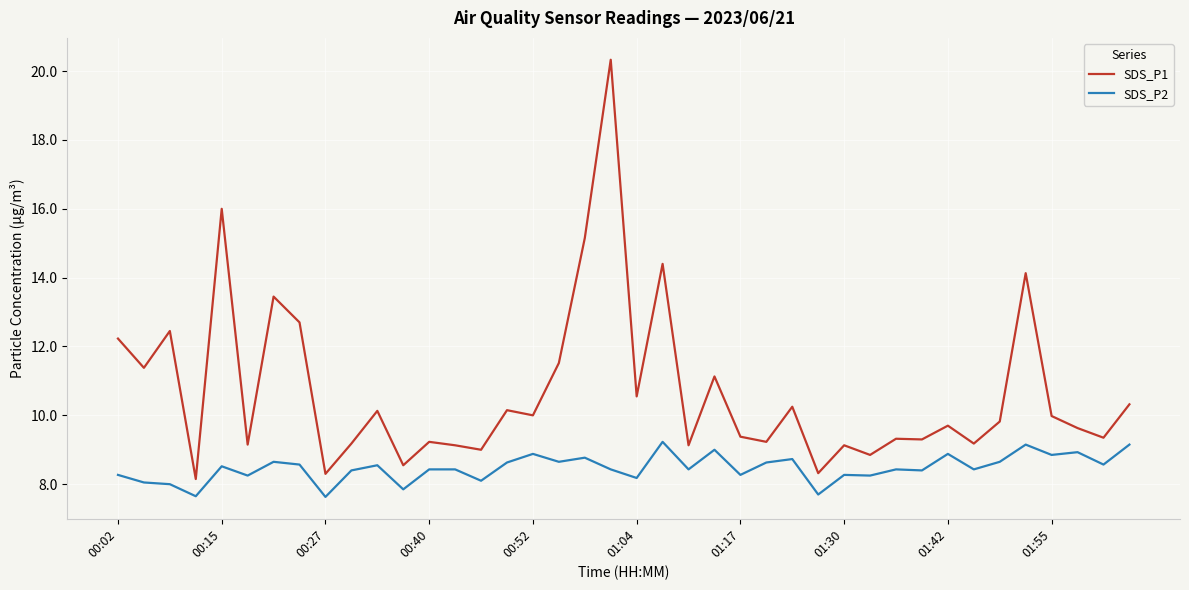

True or false: SDS_P1 and SDS_P2 intersect in this chart.

False